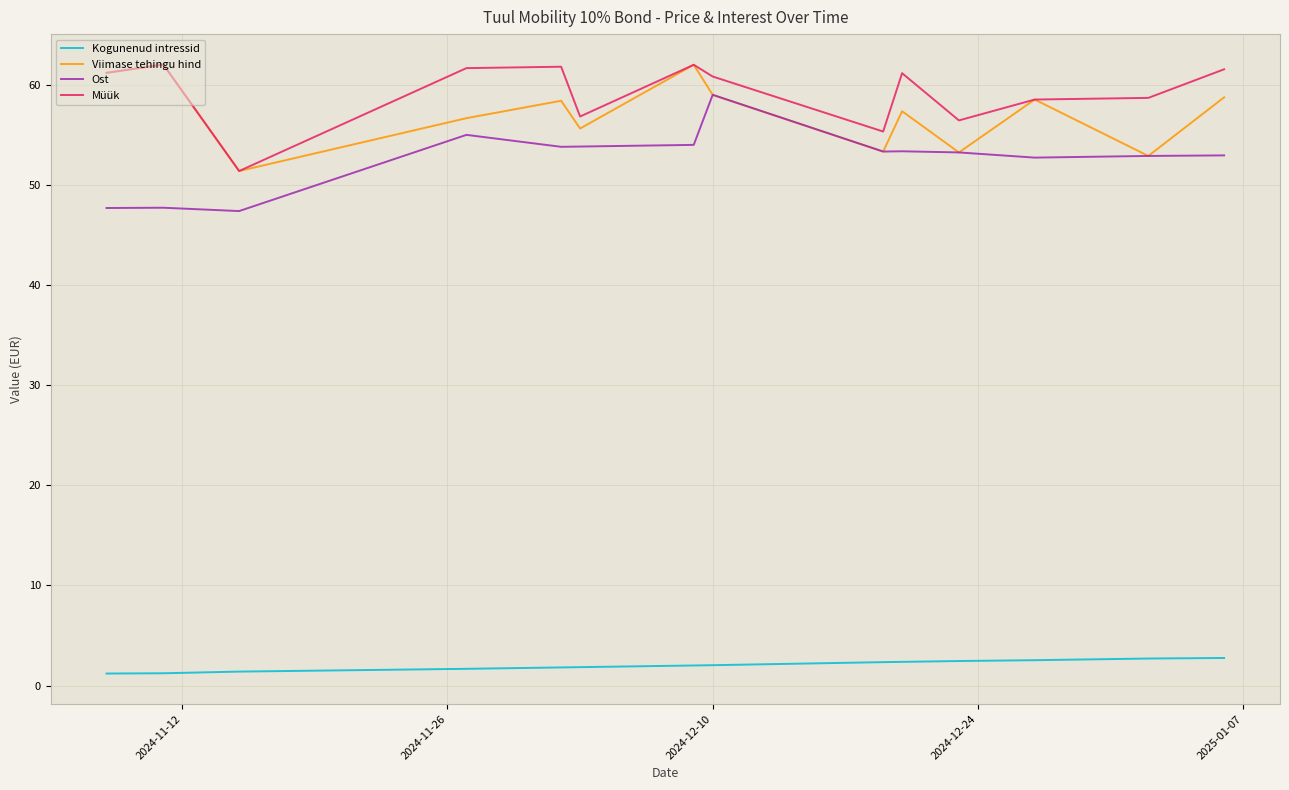

True or false: Kogunenud intressid and Viimase tehingu hind intersect in this chart.

False